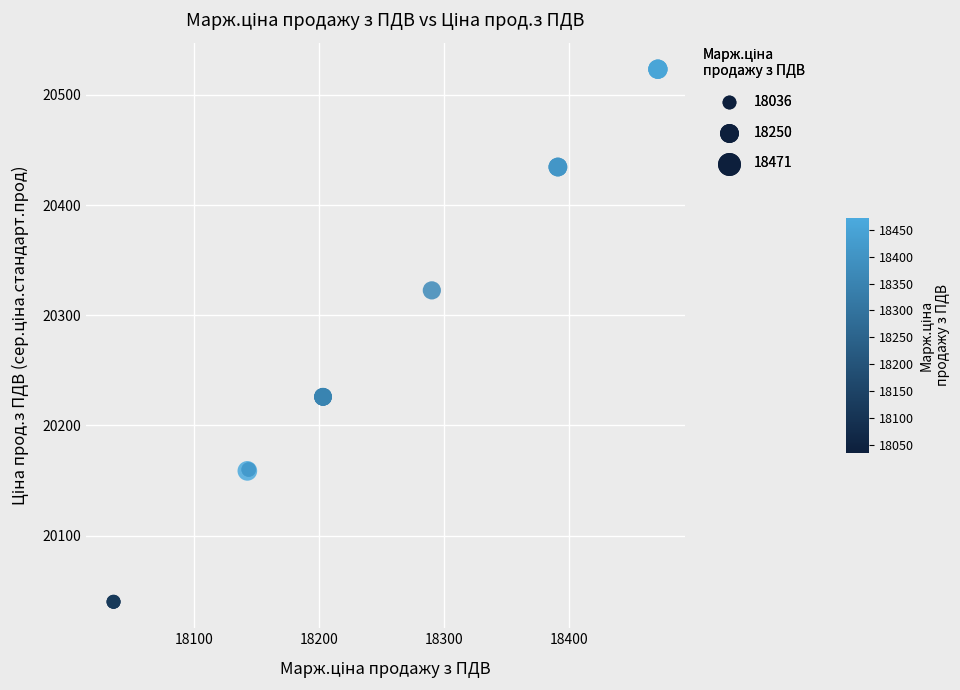

What Y value in the scatter plot is closest to 20281?

20322.6